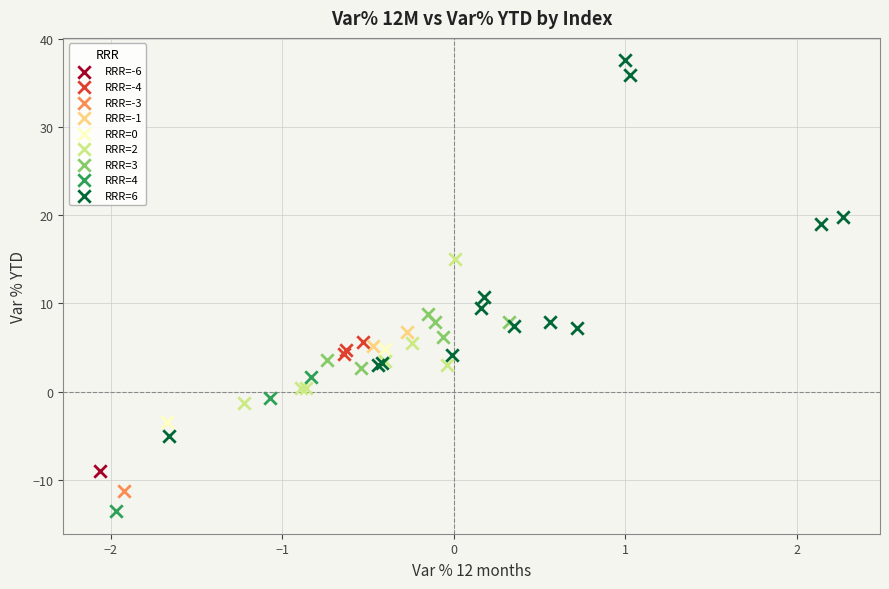

What are all the series names shown in the legend?

RRR=-6, RRR=-4, RRR=-3, RRR=-1, RRR=0, RRR=2, RRR=3, RRR=4, RRR=6